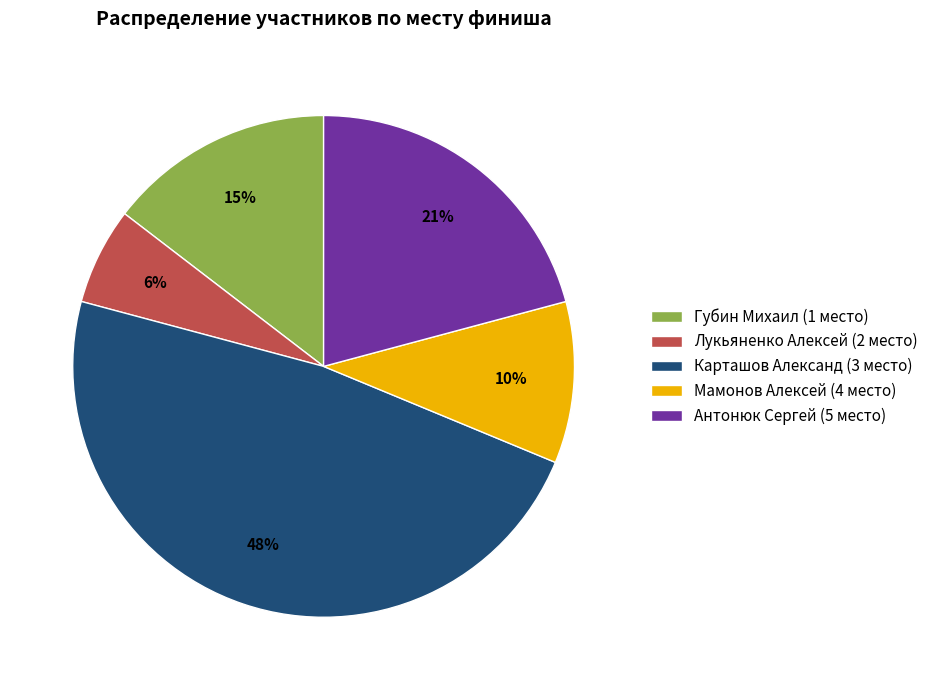

To the nearest percent, what is the difference between the largest and smallest slice percentages?

42%